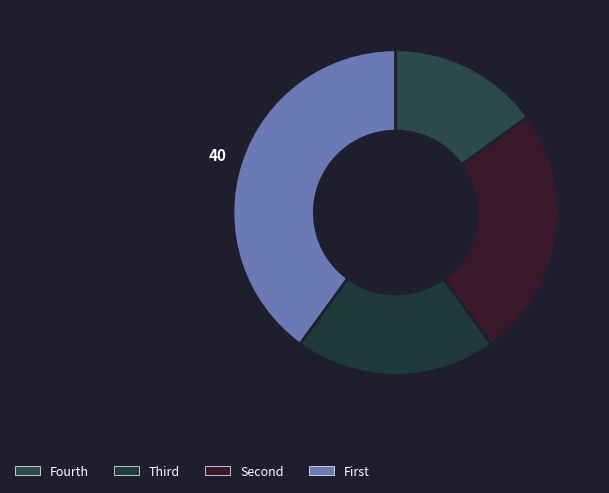

Count the number of slices in the pie.

4